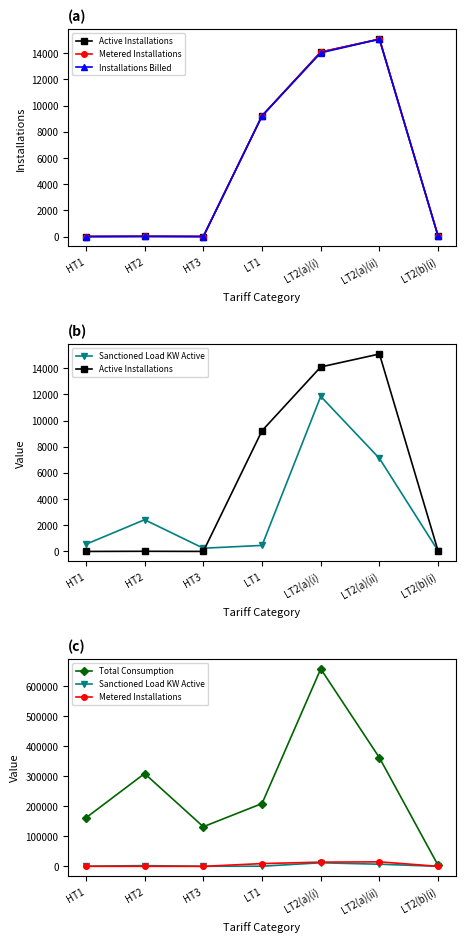

Read the Metered Installations value at LT1, to the nearest 100.

9200